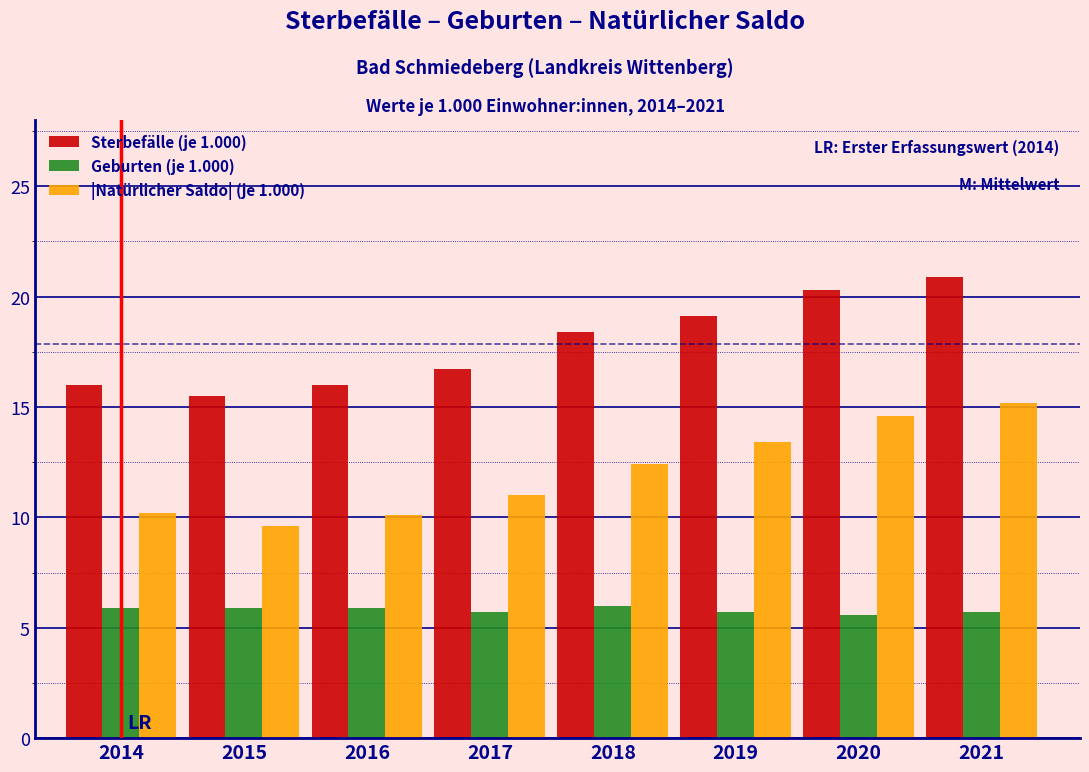

Where does the Sterbefälle (je 1.000) series first go above 18?

2018